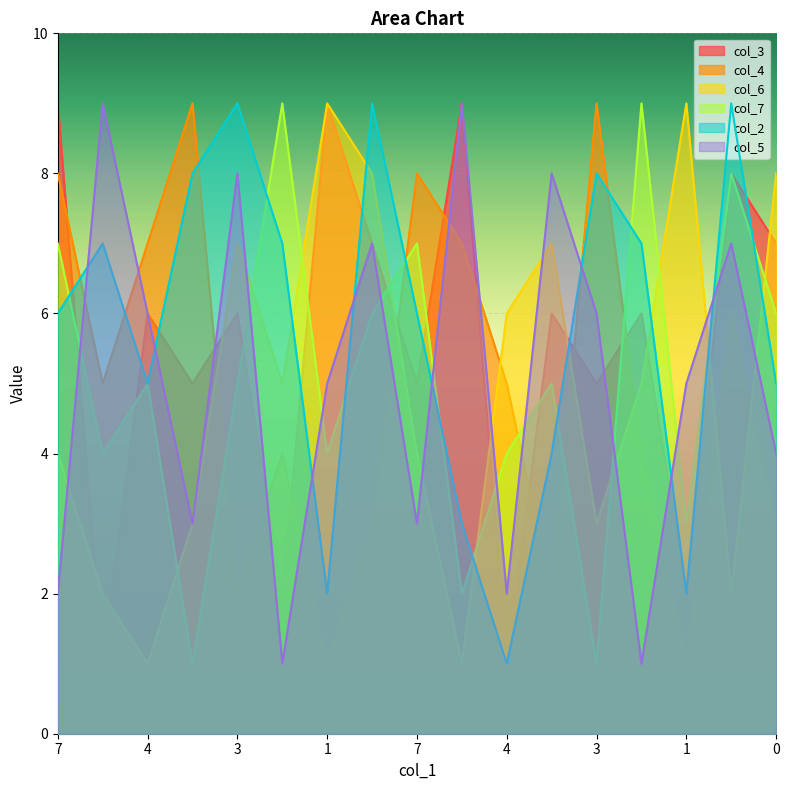

Is the value of col_5 at 4 greater than the value of col_7 at 3?

Yes